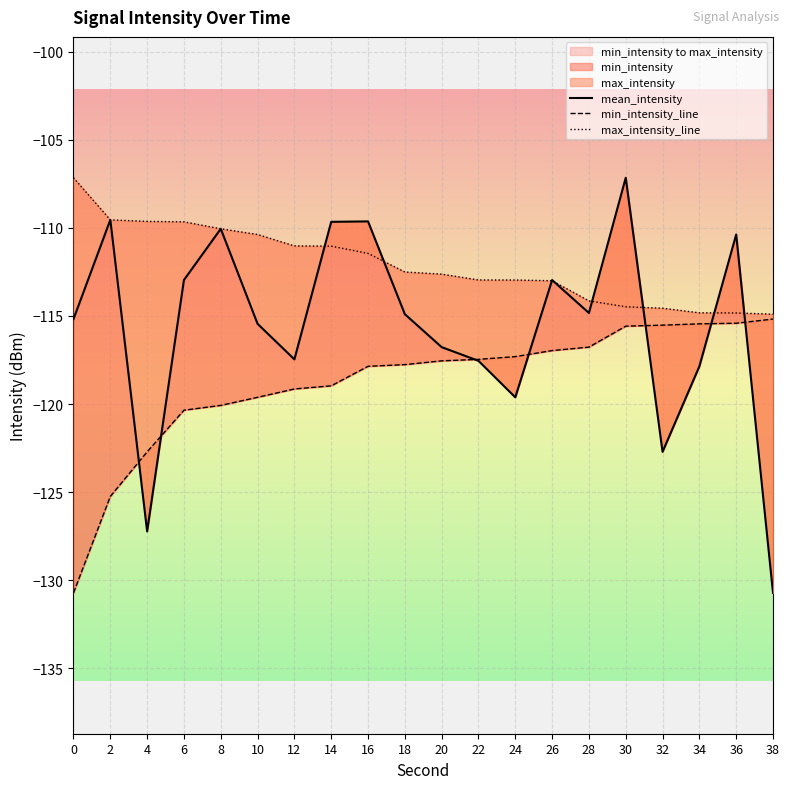

What is the difference between the maximum and minimum values in the max_intensity_line series?

7.7